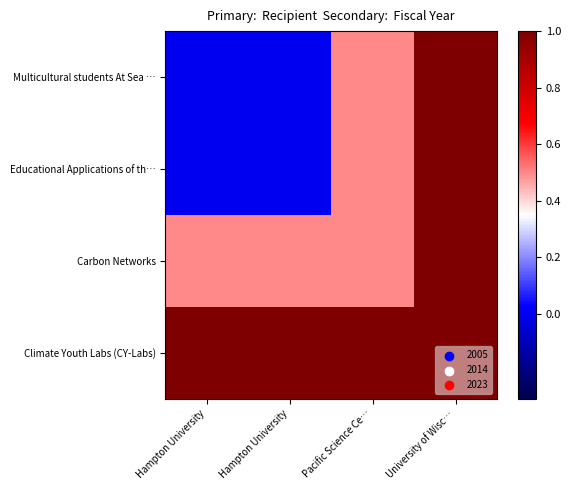

Between Pacific Science Ce… and University of Wisc…, which is larger?

University of Wisc…